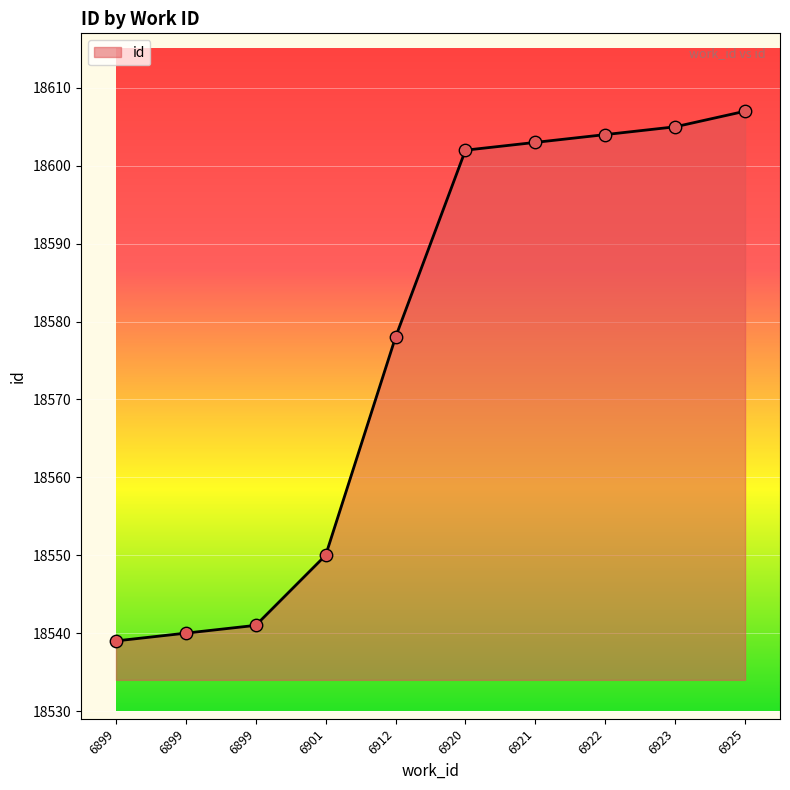

Approximately how many times larger is the value at 6899 compared to 6899?

1.0